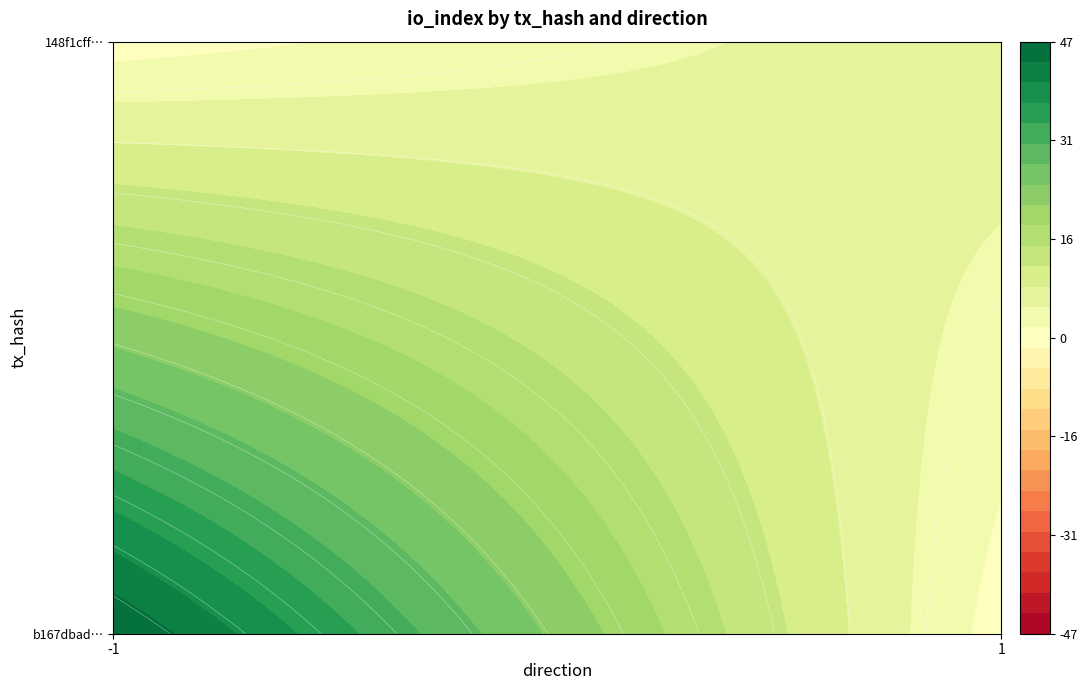

At direction, list the series in order from largest to smallest.

148f1cff8c23772cf7bb649248ae84be2b33cc4, b167dbad5245dd06c71c5d9d54722a5c2fd9188